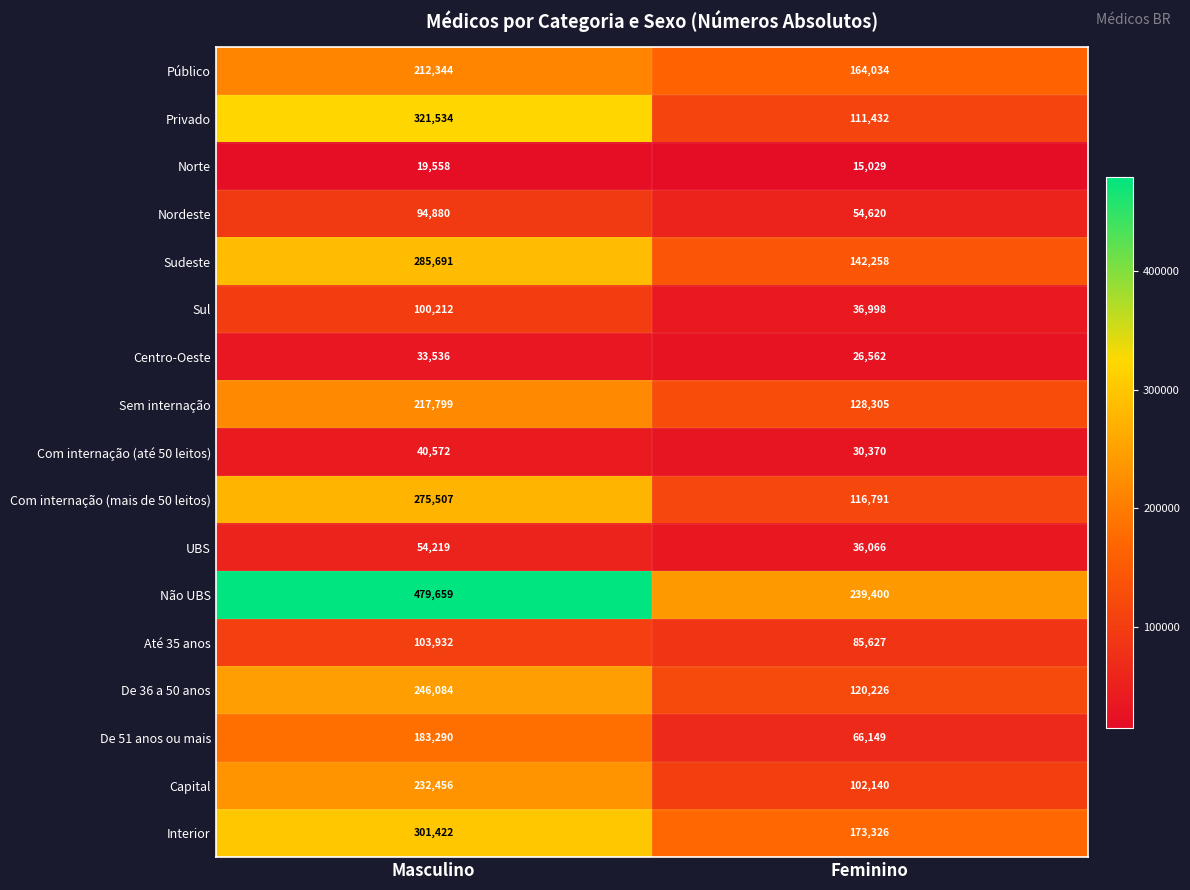

Between Masculino and Feminino, which series saw the biggest shift?

Não UBS